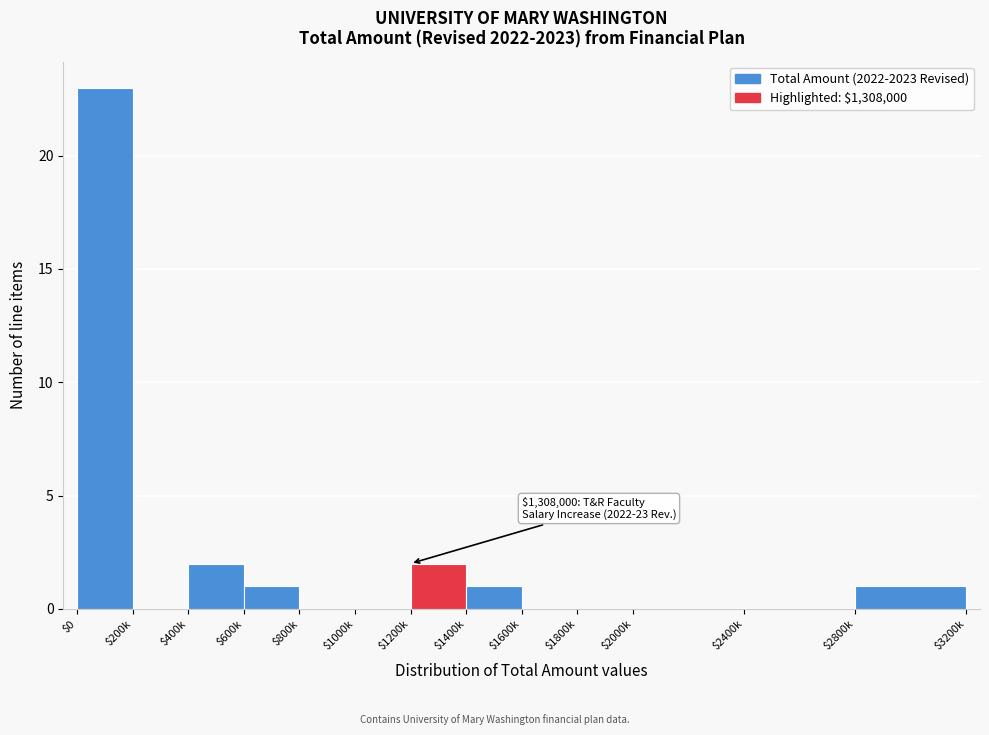

What is the greatest value displayed?

23